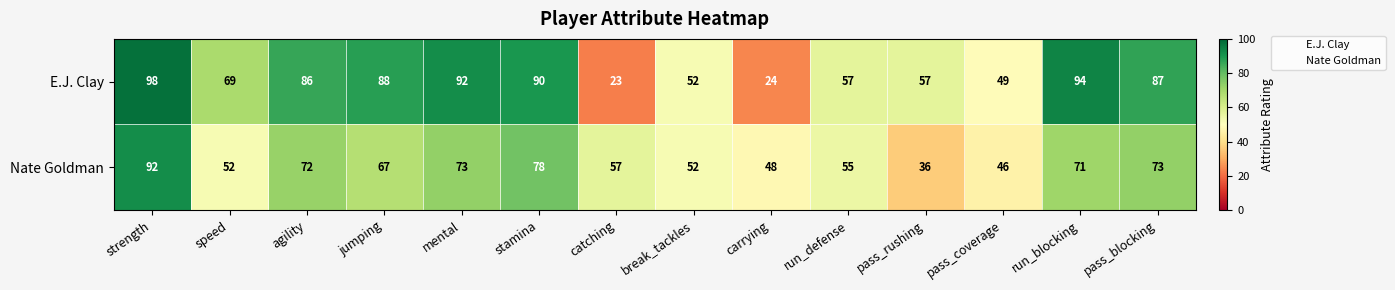

What is the maximum value shown in the chart?

98